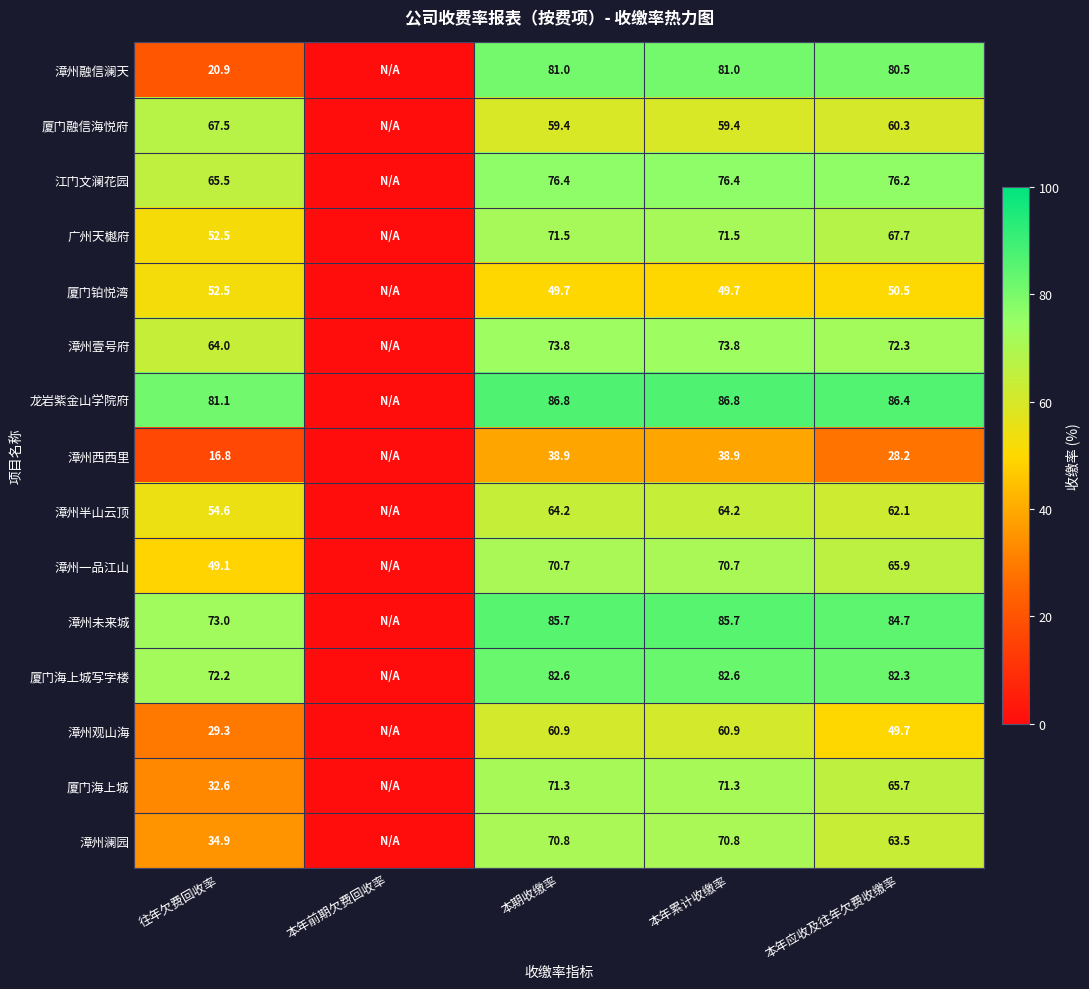

What is the difference between the 漳州澜园 values at 本期收缴率 and 往年欠费回收率?

35.9